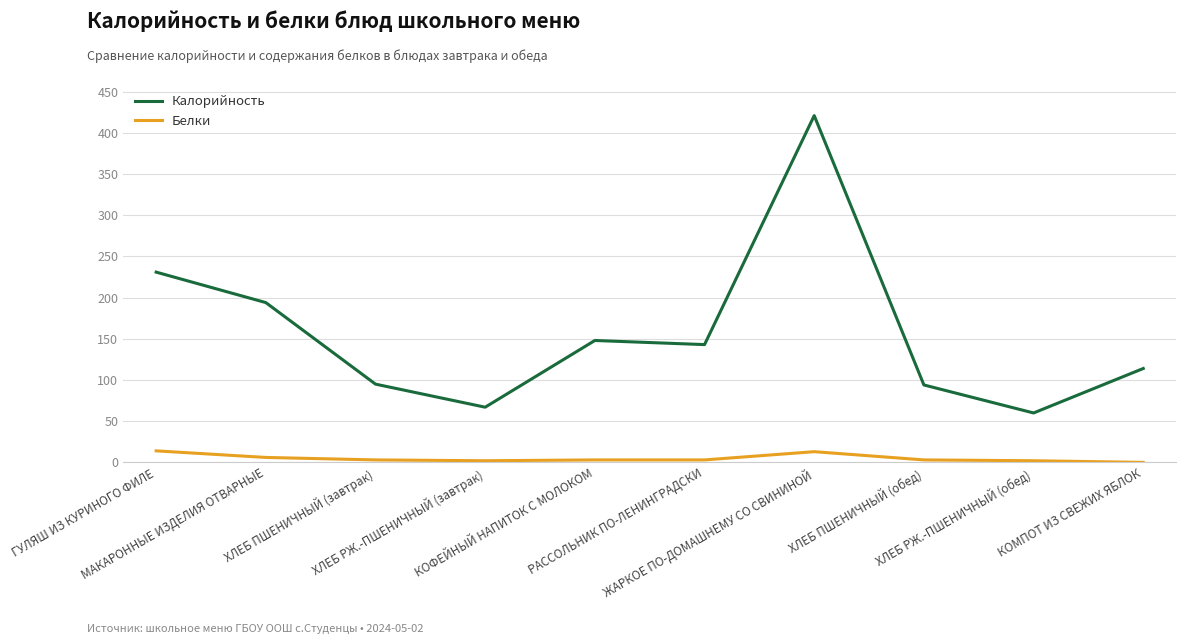

Where is the first local minimum for Калорийность?

ХЛЕБ РЖ.-ПШЕНИЧНЫЙ (завтрак)